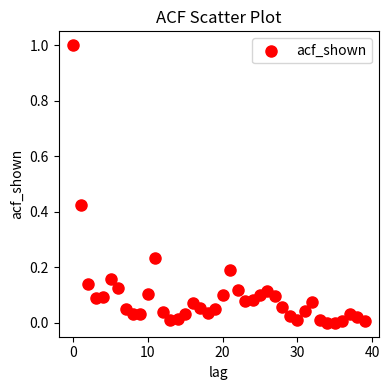

What is the range of Y values (max minus min)?

1.0